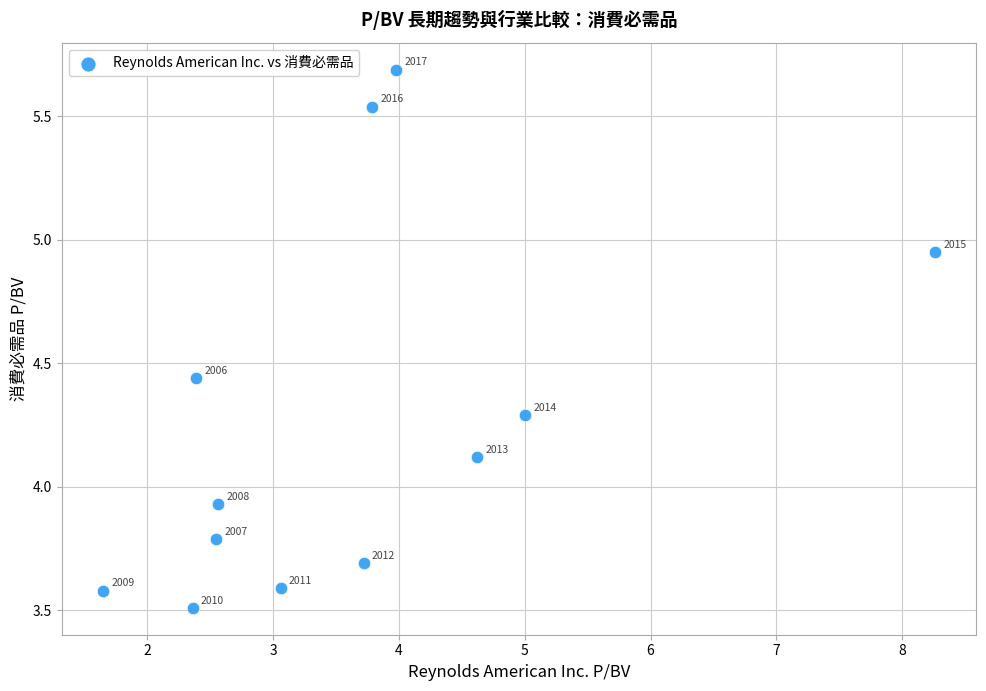

What is the range of X values (max minus min)?

6.6